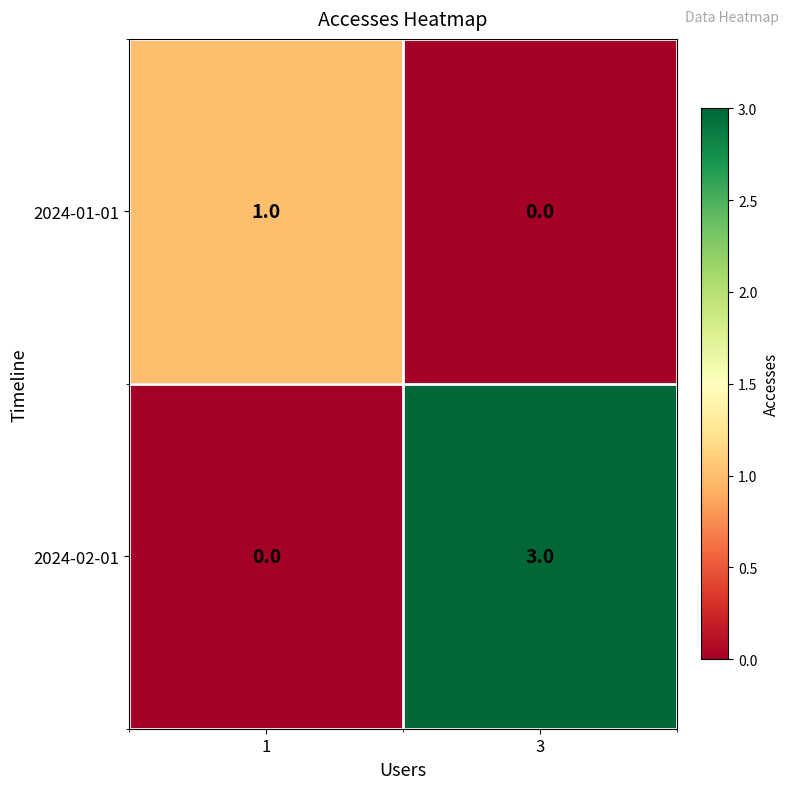

What value does the 2024-02-01 series have at 3?

3